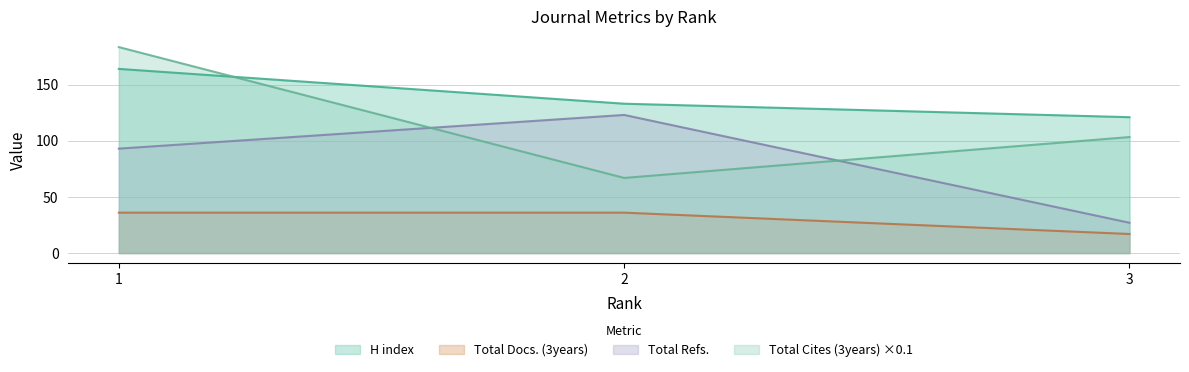

Reading left to right, list all the values displayed in this chart.

H index: 1=164.0	2=133.0	3=121.0
Total Docs. (3years): 1=36.0	2=36.0	3=17.0
Total Refs.: 1=93.0	2=123.0	3=27.0
Total Cites (3years): 1=183.4	2=66.9	3=103.3